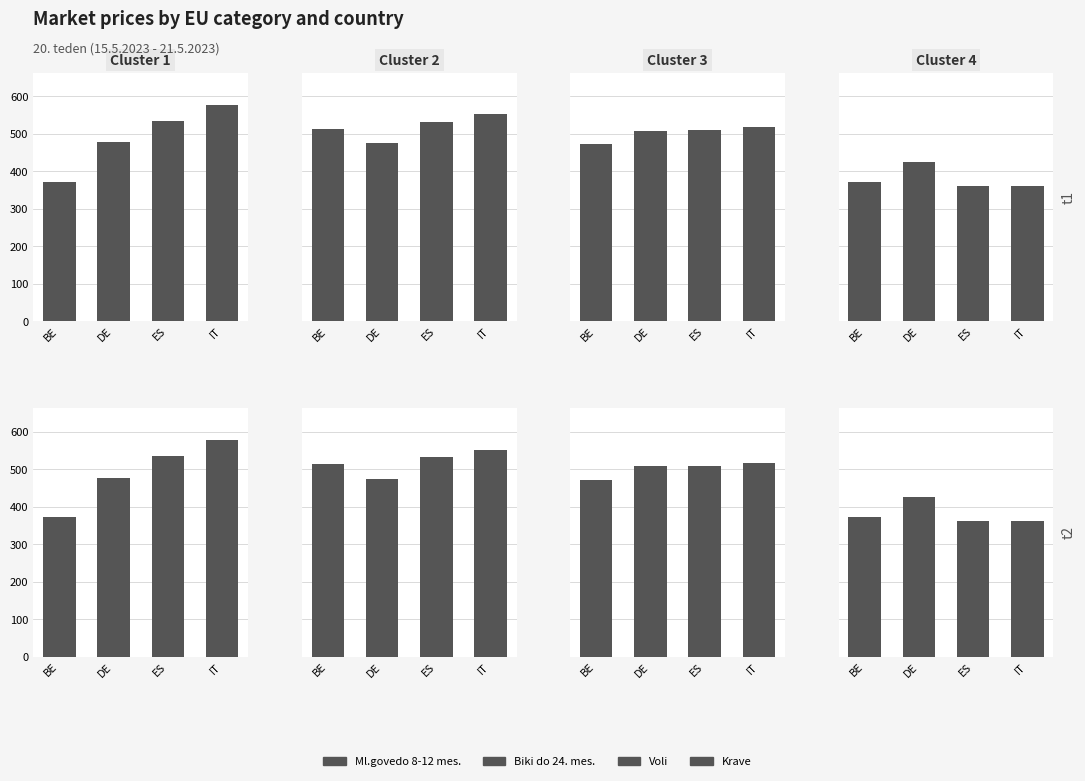

Which series has the largest total across all categories?

Biki do 24. mes.